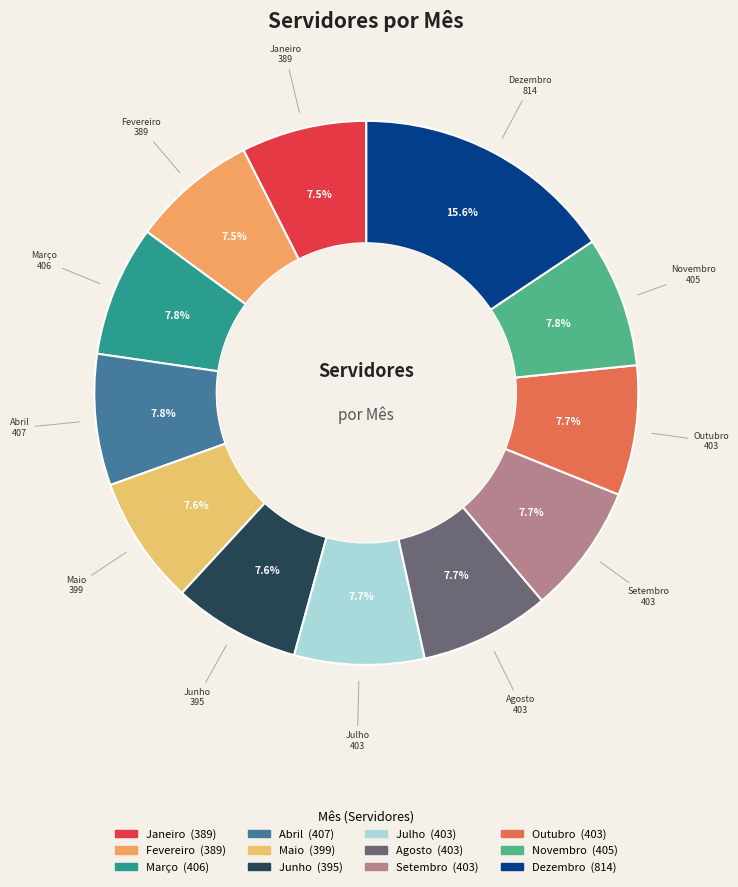

What percentage is the Dezembro slice, to the nearest percent?

16%